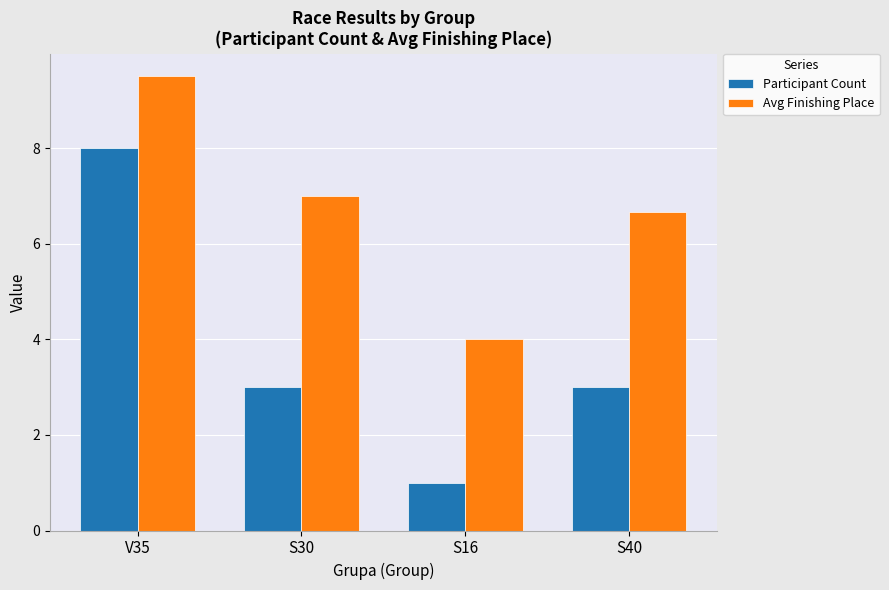

Between S30 and S16, which series saw the biggest shift?

Avg Finishing Place